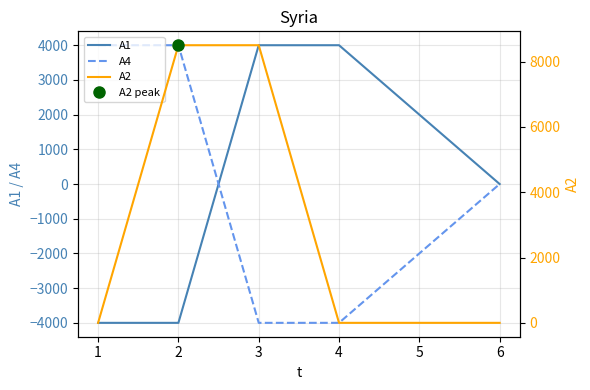

What is the lowest value of the A4 series?

-4000